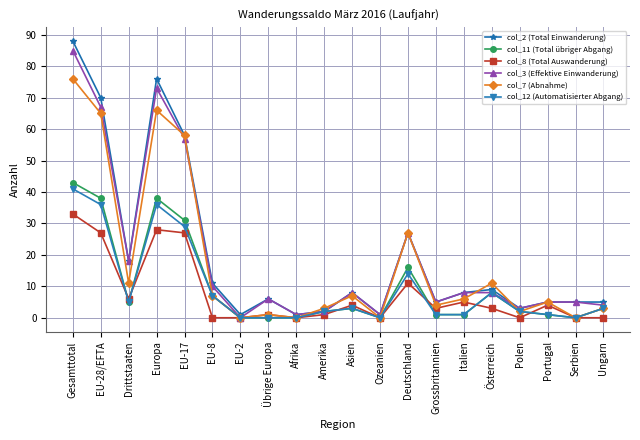

True or false: col_8 (Total Auswanderung) has more than 2 interior local peaks.

True